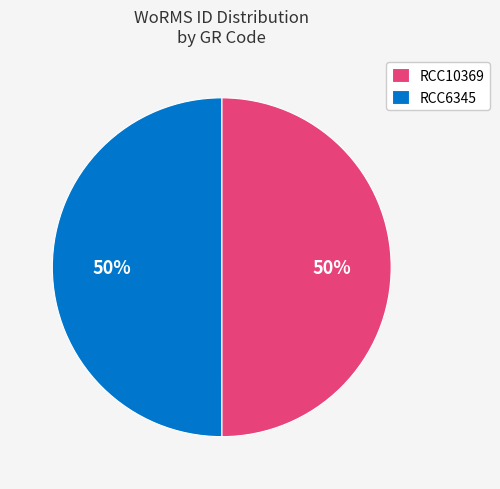

What is the ratio of the value at RCC6345 to the value at RCC10369?

1.0